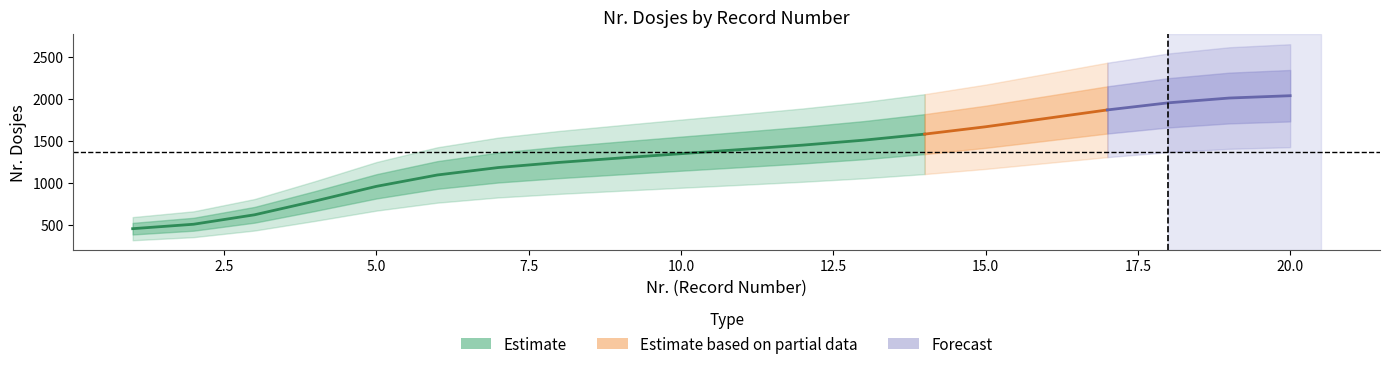

Does the chart display data point markers on the line(s)?

No